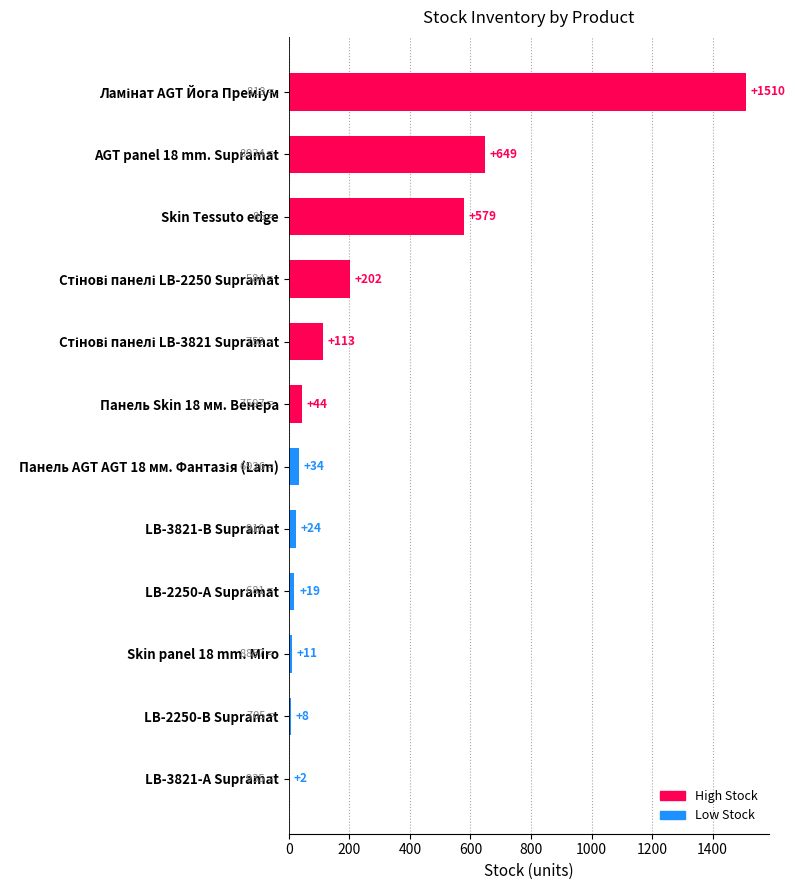

At which label is the value closest to 756?

AGT panel 18 mm. Supramat